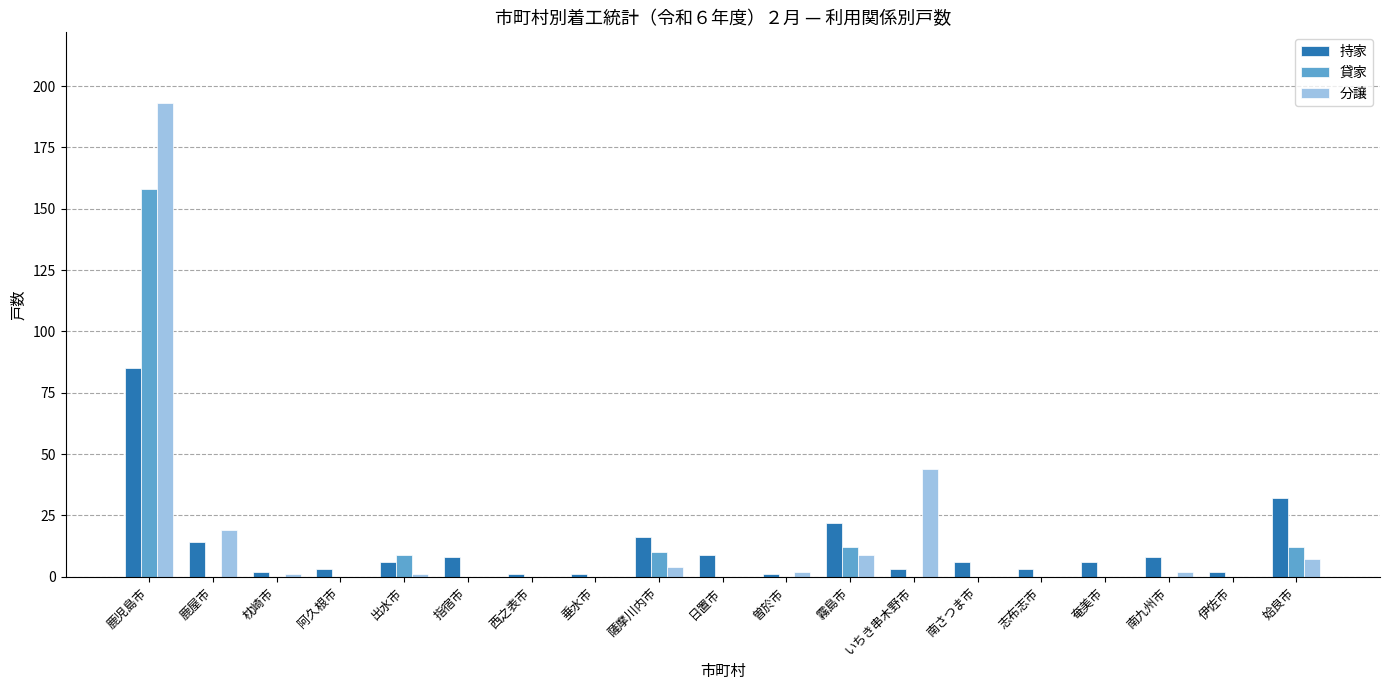

What is the total value across all series at 鹿屋市?

33